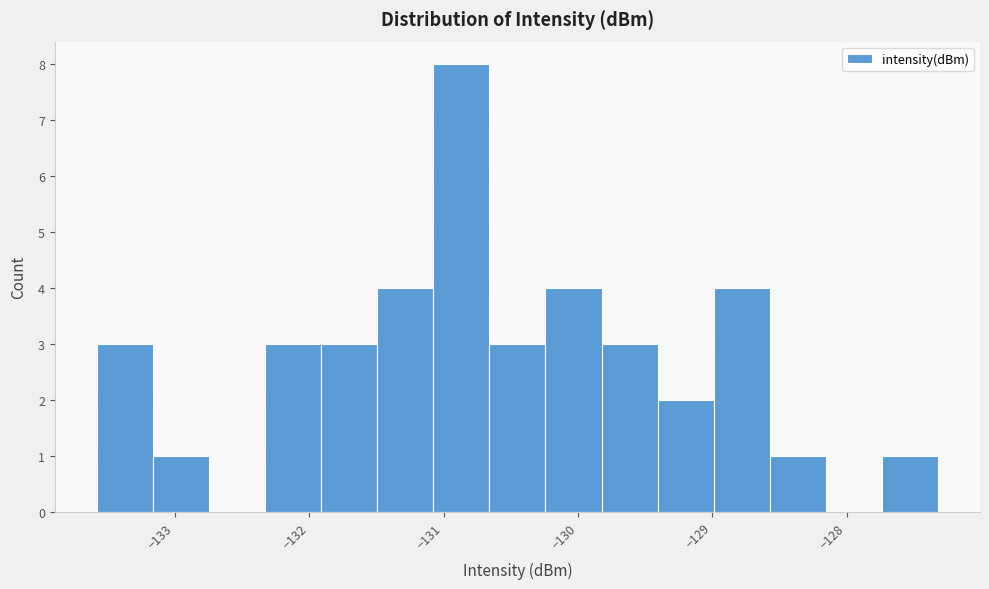

Over which range of the x-axis is the bar tallest?

-131.1 to -130.7